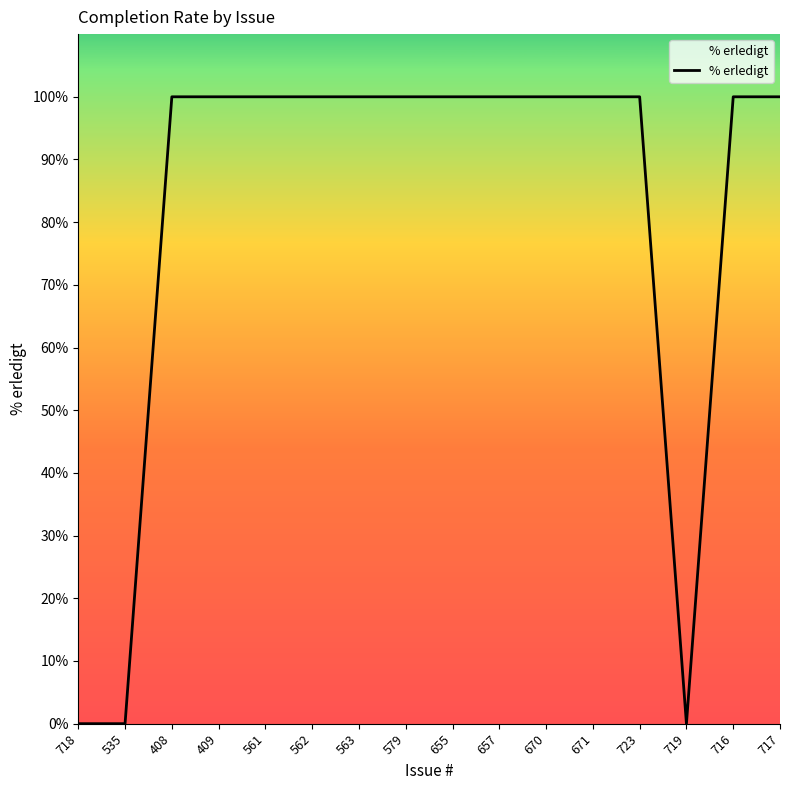

What is the difference between the maximum and minimum values?

100